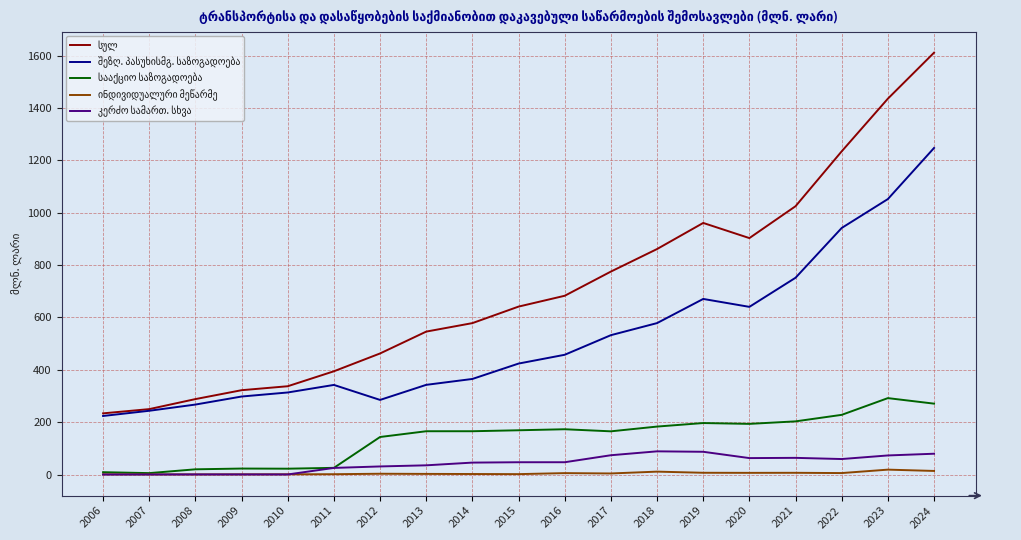

Which category has the highest value across all series?

2024